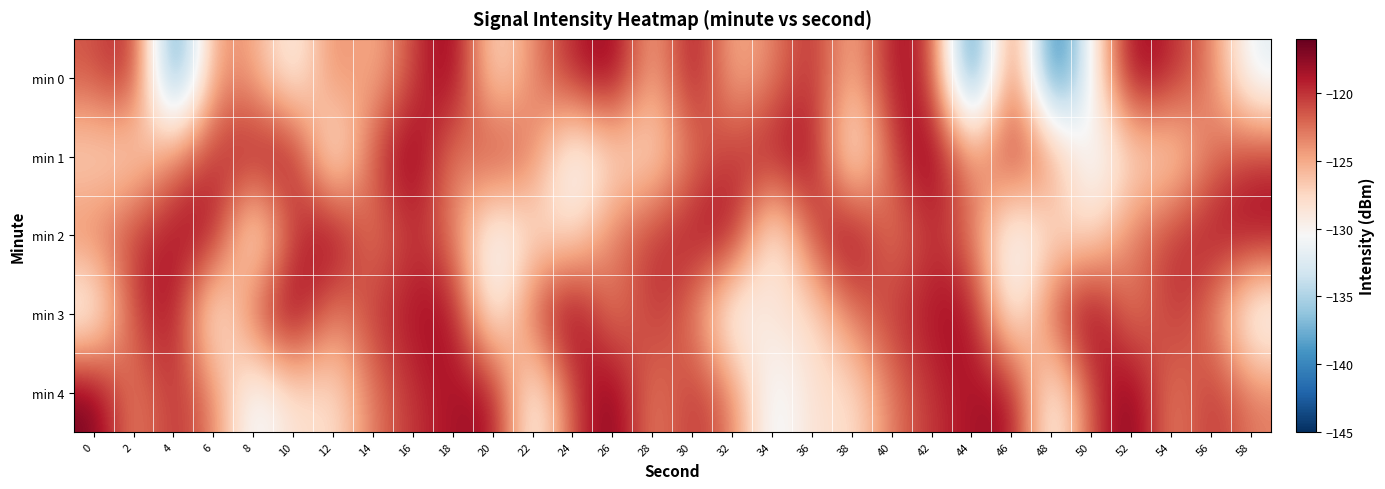

At which category is the sum across all series the highest?

42